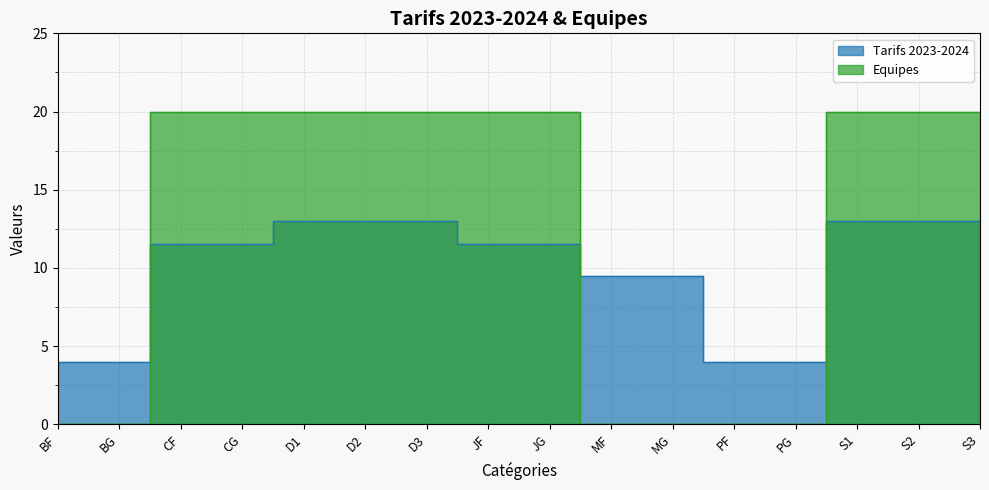

How many lines are shown in the chart?

2